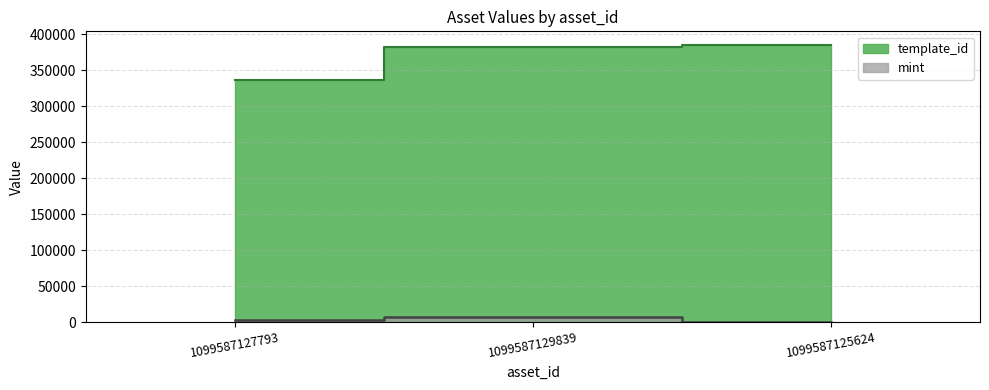

What are all the series names shown in the legend?

template_id, mint